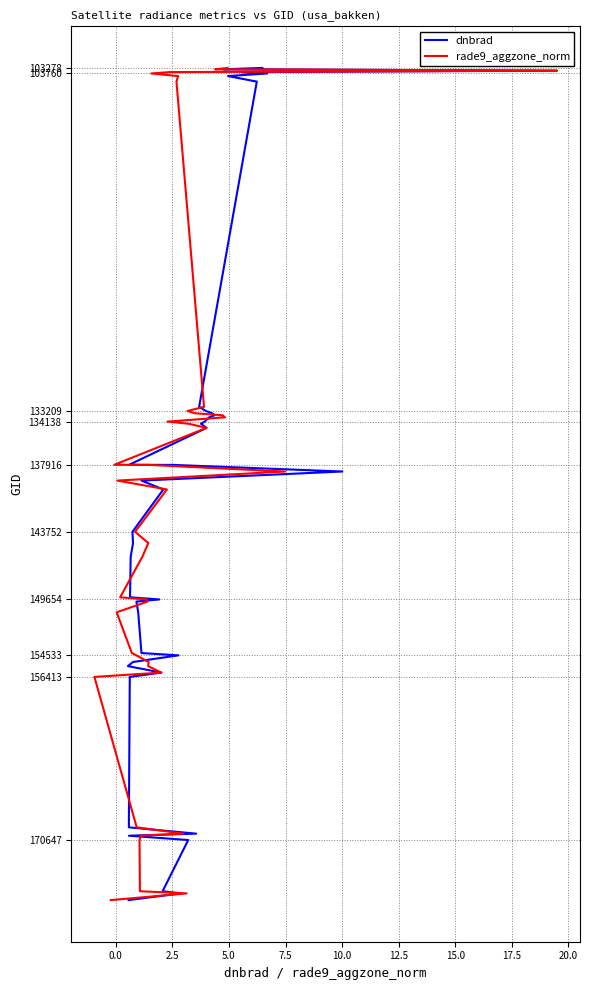

What are all the series names shown in the legend?

dnbrad, rade9_aggzone_norm